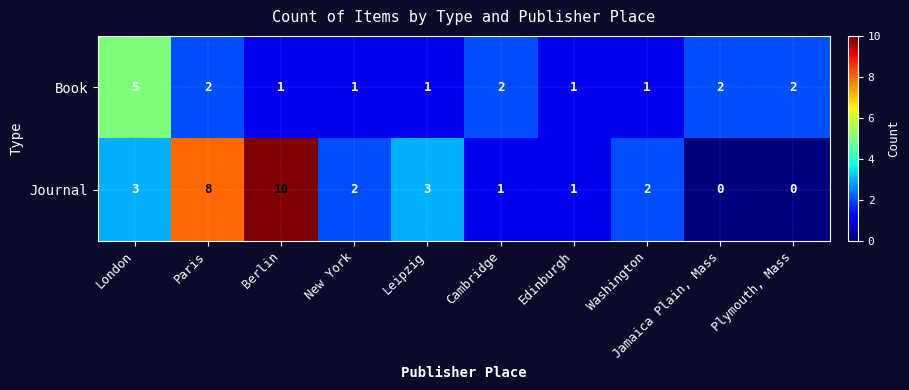

Rank the series by their average value, from lowest to highest.

Book, Journal